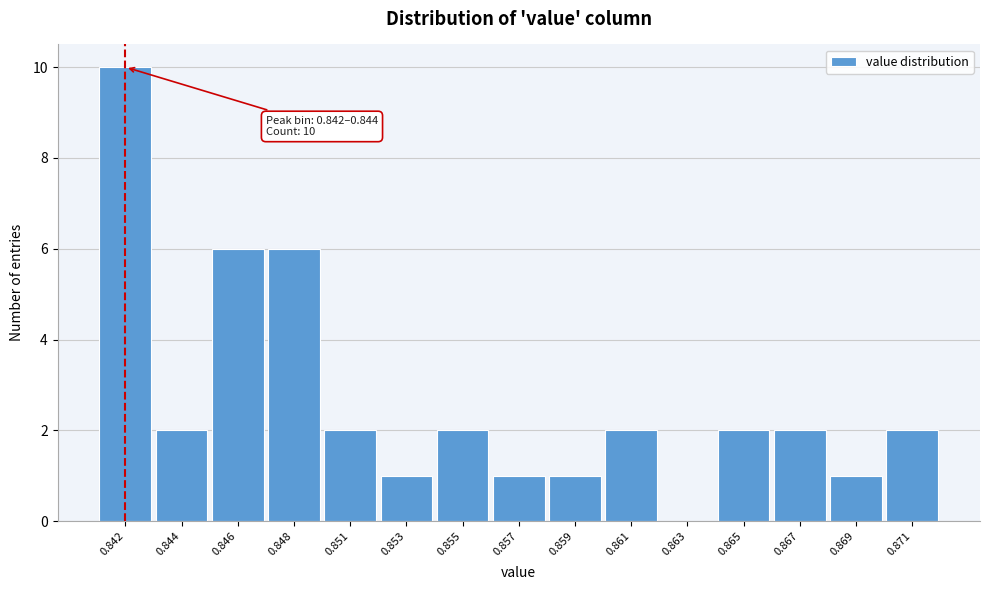

What is the maximum value shown in the chart?

10